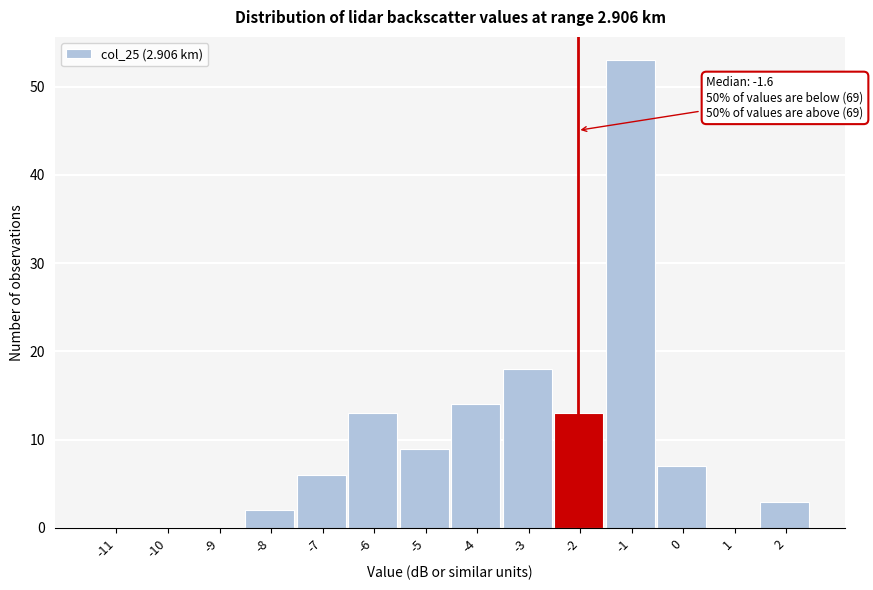

Reading left to right, what are all the values shown in this chart?

-11=0	-10=0	-9=0	-8=2	-7=6	-6=13	-5=9	-4=14	-3=18	-2=13	-1=53	0=7	1=0	2=3